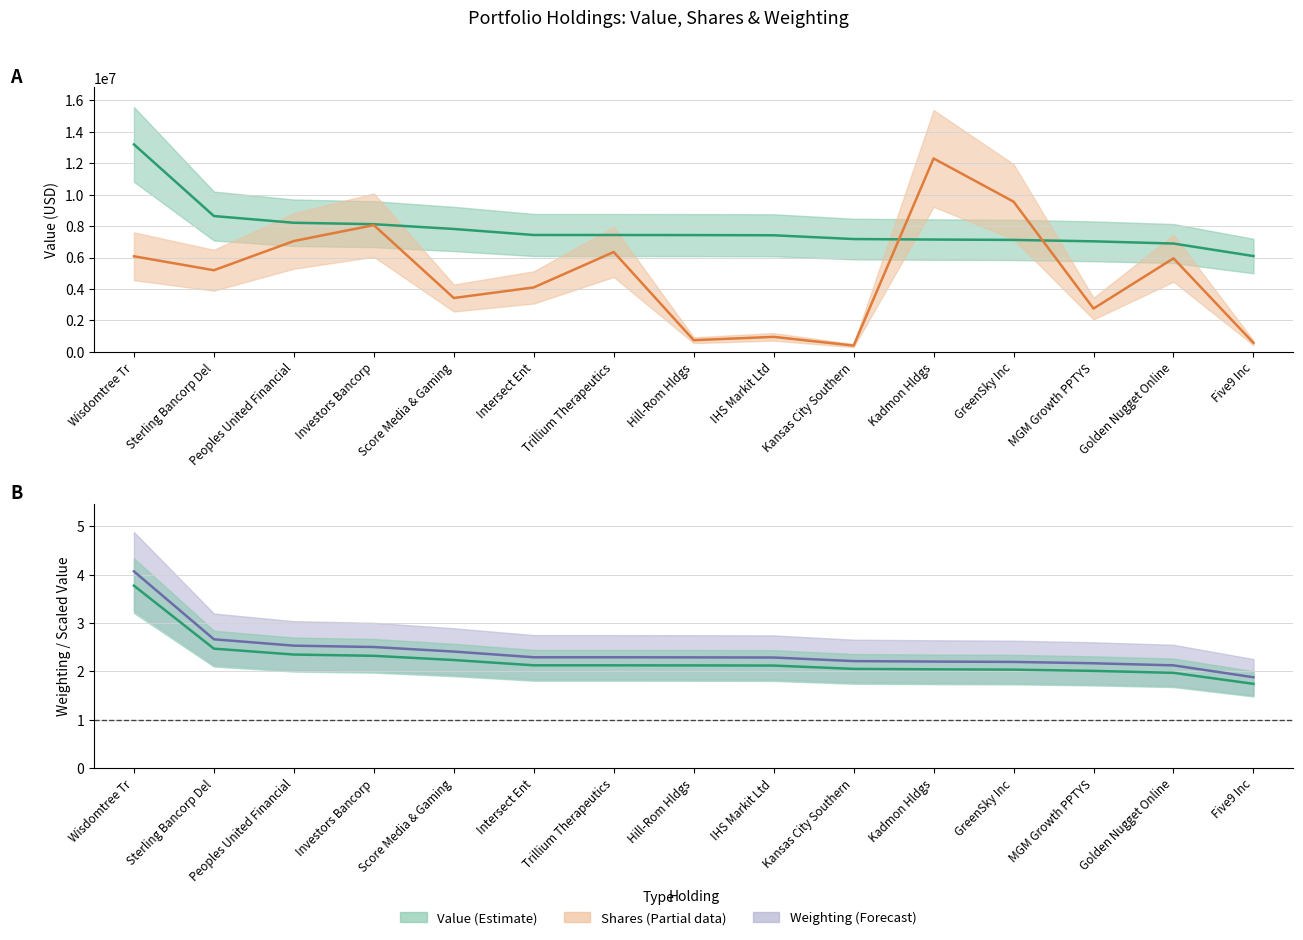

How many data points in value are above 7431000?

7